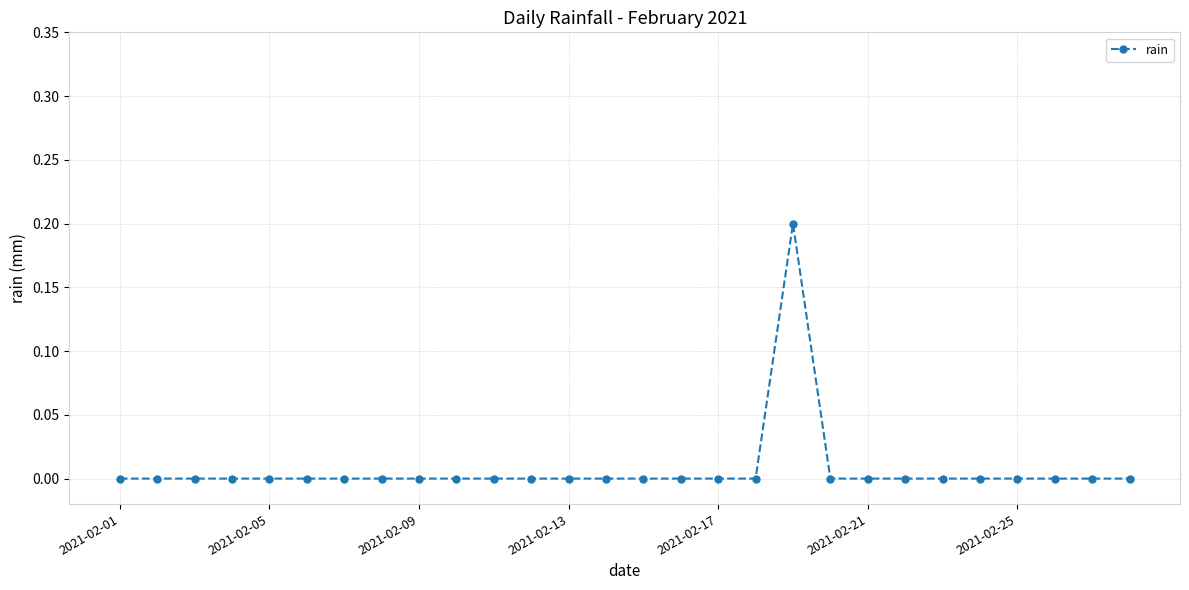

Reading left to right, what are all the values shown in this chart?

0.0	0.0	0.0	0.0	0.0	0.0	0.0	0.0	0.0	0.0	0.0	0.0	0.0	0.0	0.0	0.0	0.0	0.0	0.2	0.0	0.0	0.0	0.0	0.0	0.0	0.0	0.0	0.0